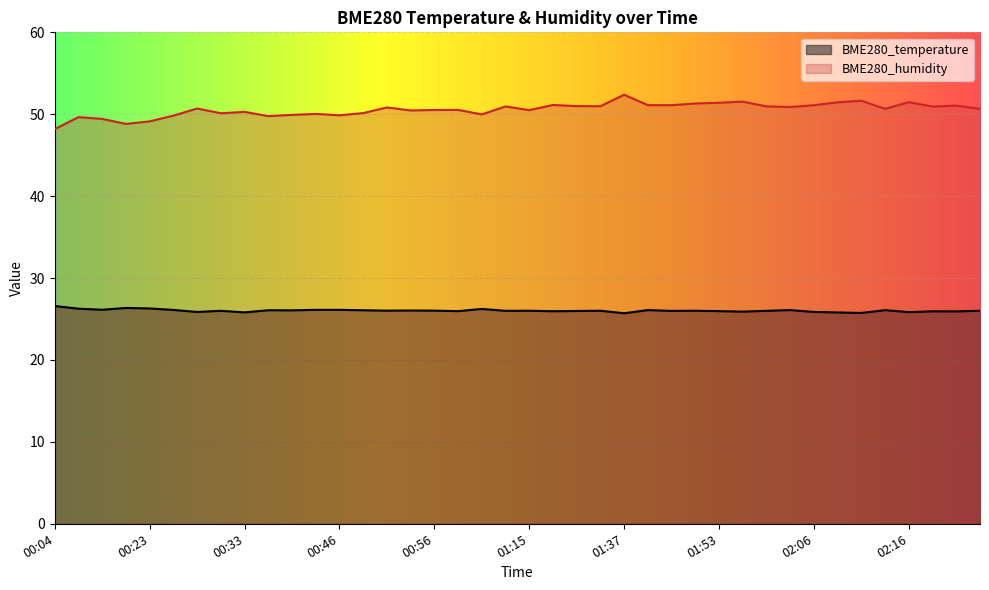

True or false: BME280_humidity has more than 0 points higher than both neighbors.

True